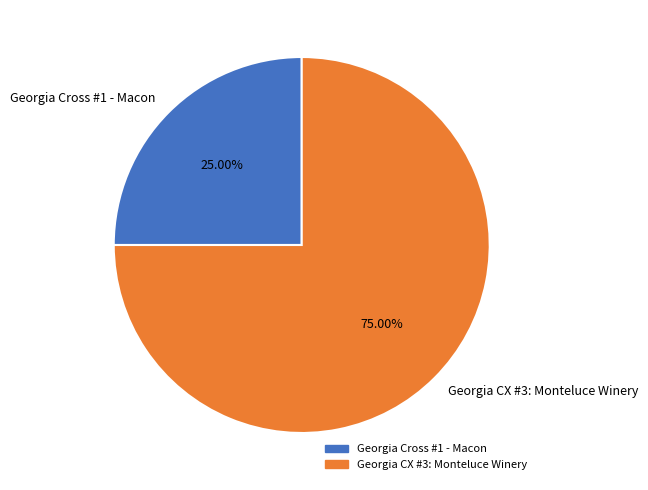

The Georgia Cross #1 - Macon slice represents 25% of the pie. True or false?

True